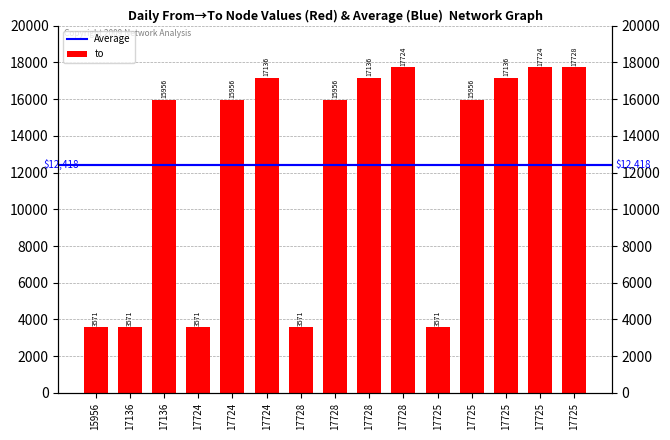

The chart shows a value of 15956 at 17136. True or false?

True